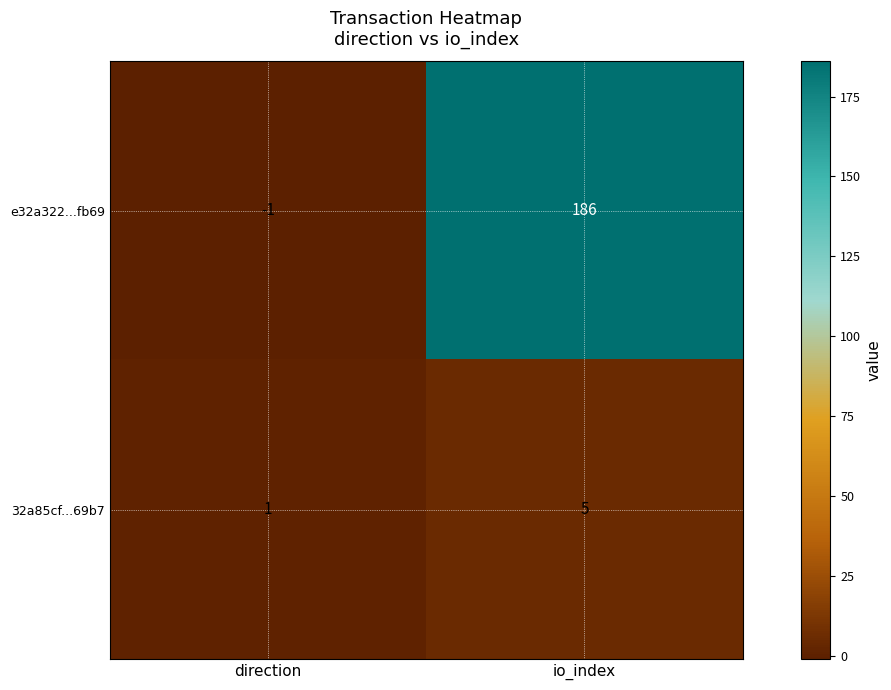

What is the difference between the e32a322...fb69 values at io_index and direction?

187